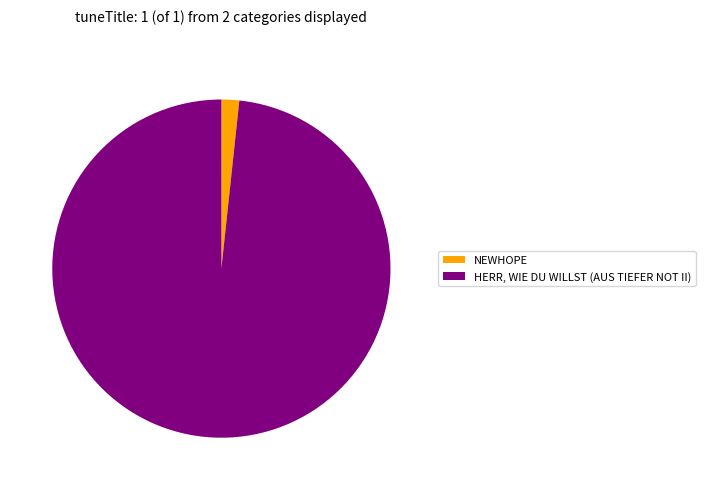

True or false: NEWHOPE accounts for 16% of the total.

False